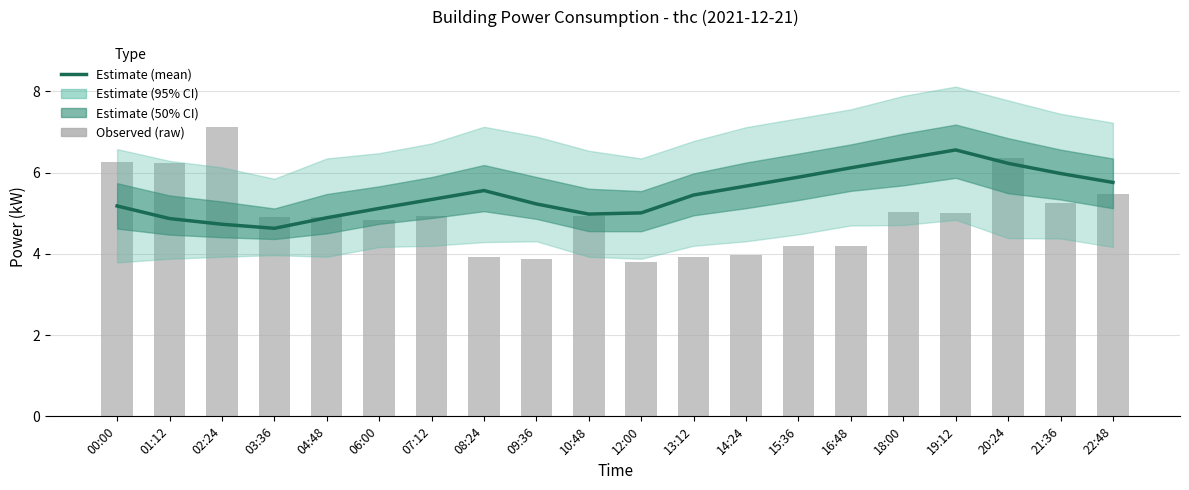

True or false: Estimate (mean) has a value of 5.3 at 07:12.

True